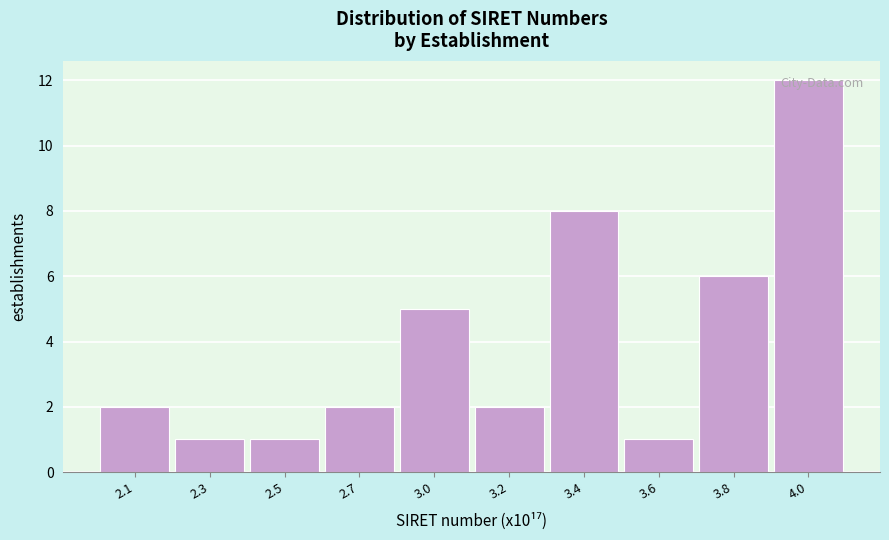

What position from the left is 2.5?

3